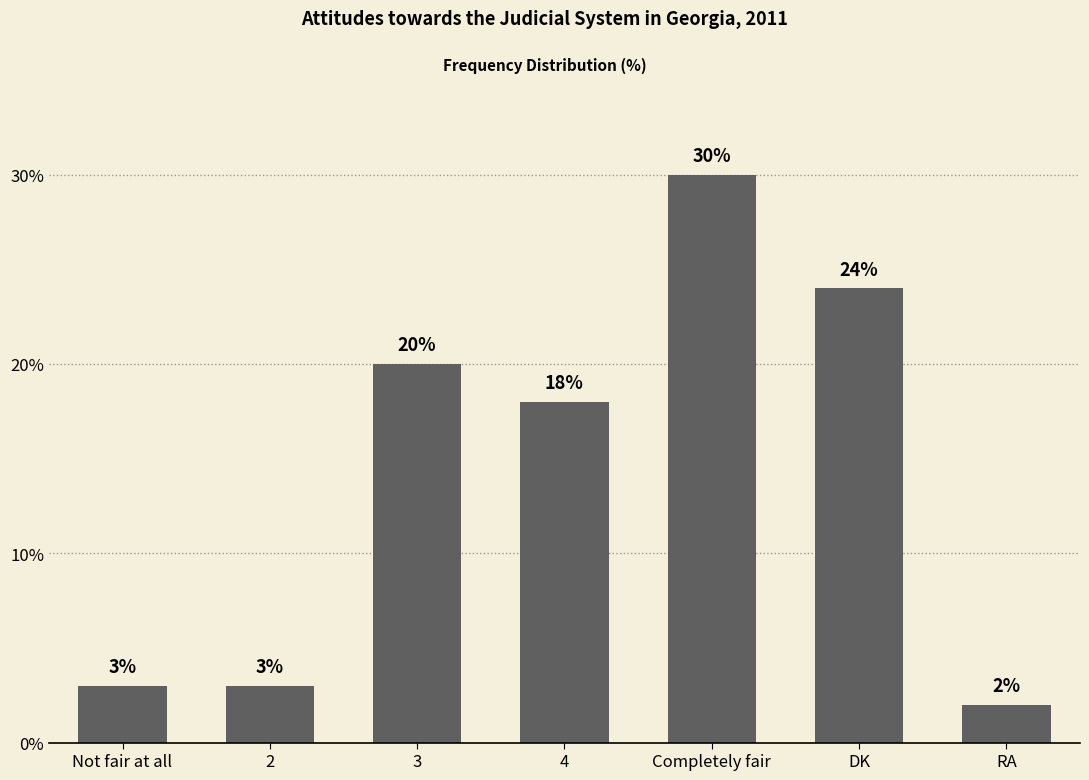

What is the difference between the maximum and minimum values?

28